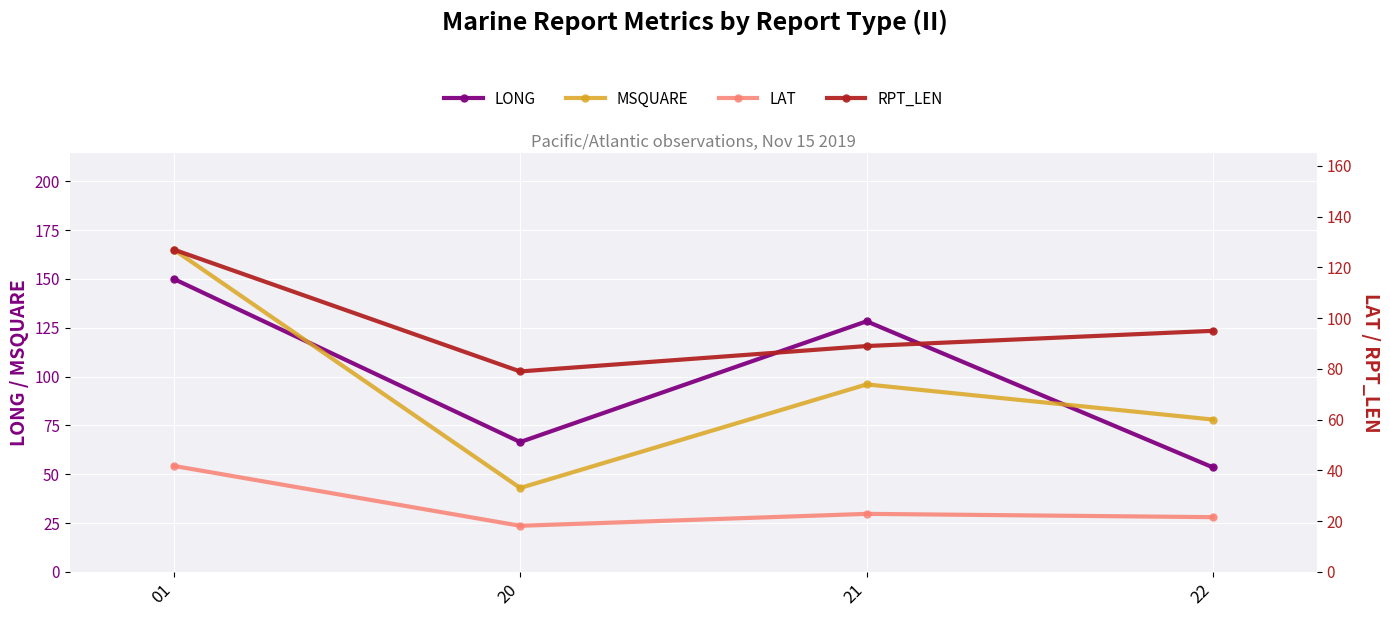

In RPT_LEN, how many points are lower than both neighbors (excluding endpoints)?

1